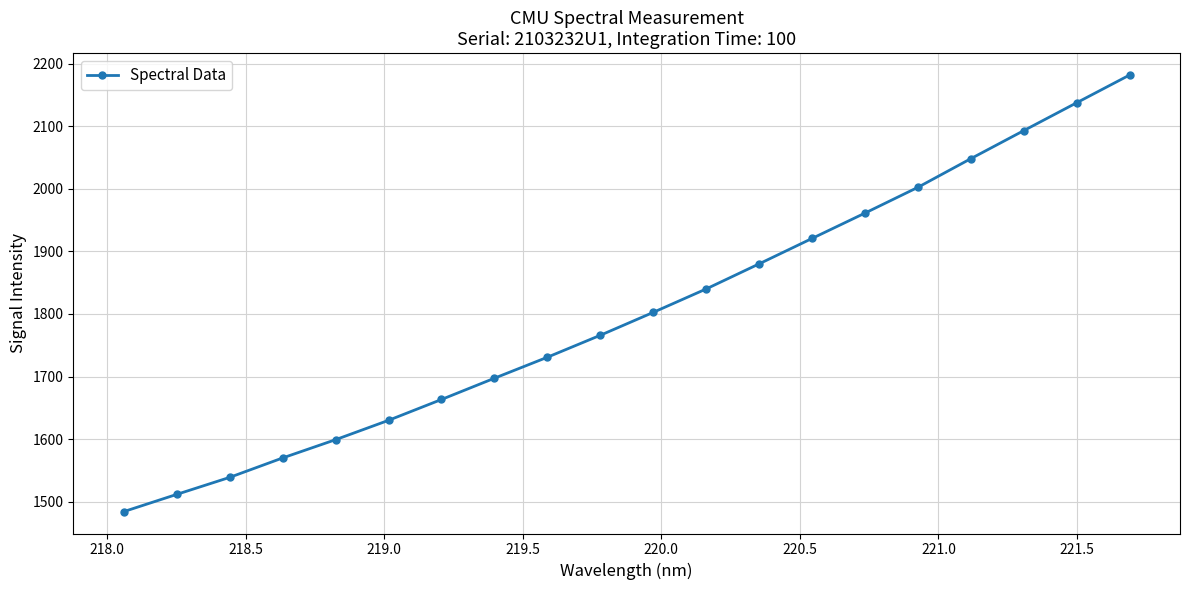

Reading left to right, list all the values displayed in this chart.

1483.9	1511.5	1538.7	1569.8	1599.0	1629.9	1663.3	1697.3	1730.9	1766.0	1802.6	1840.1	1880.2	1920.9	1961.4	2002.7	2048.5	2093.3	2137.9	2182.2